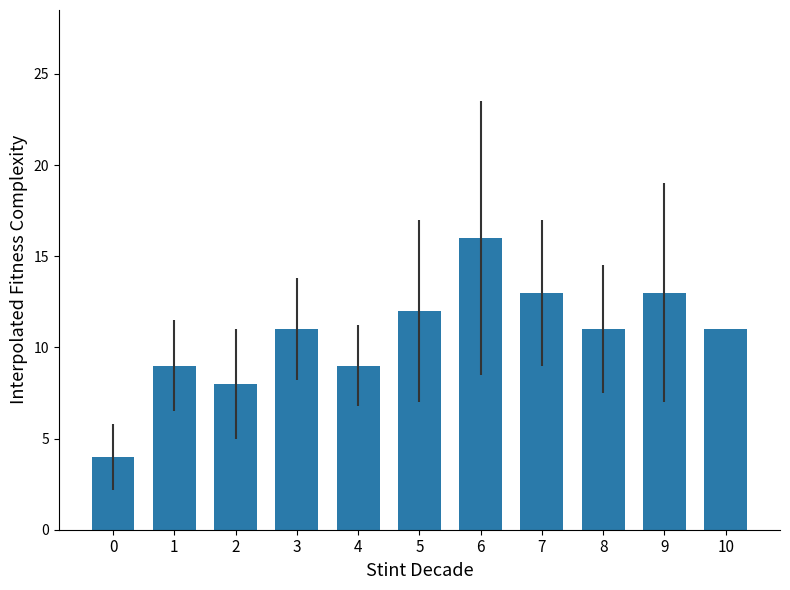

Reading left to right, list all the values displayed in this chart.

0=4	1=9	2=8	3=11	4=9	5=12	6=16	7=13	8=11	9=13	10=11